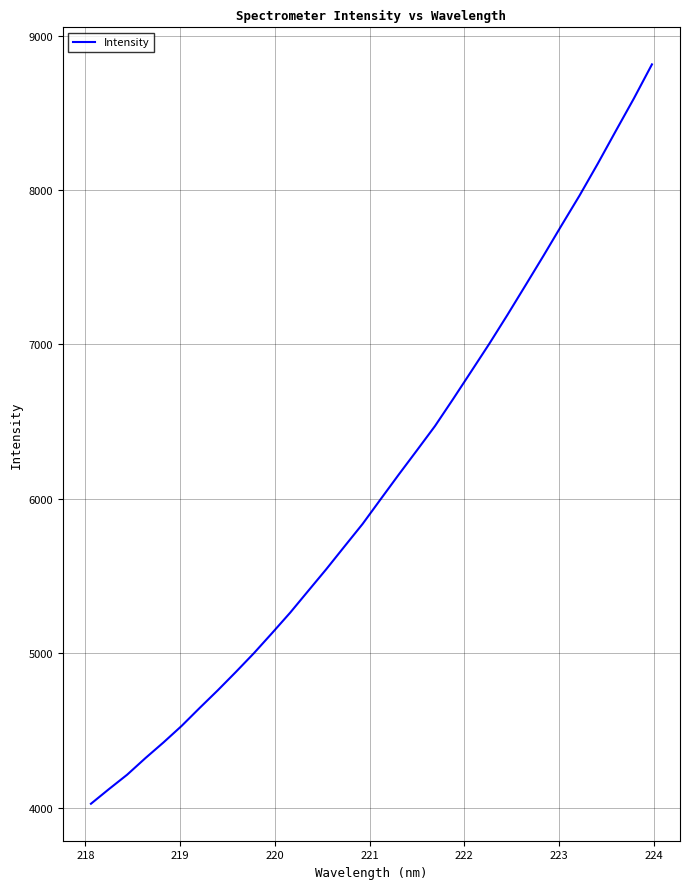

What is the sum of all values?

195022.2